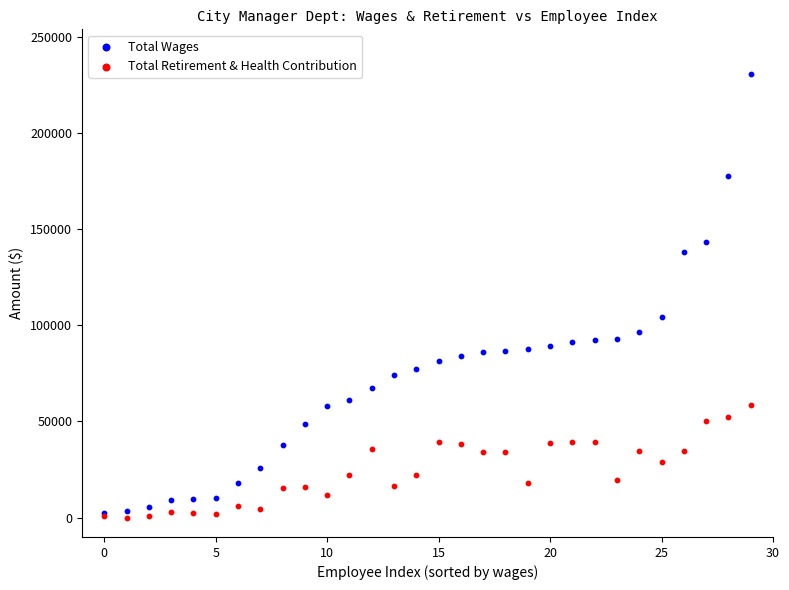

Which series contains the lowest Y value?

Total Retirement & Health Contribution